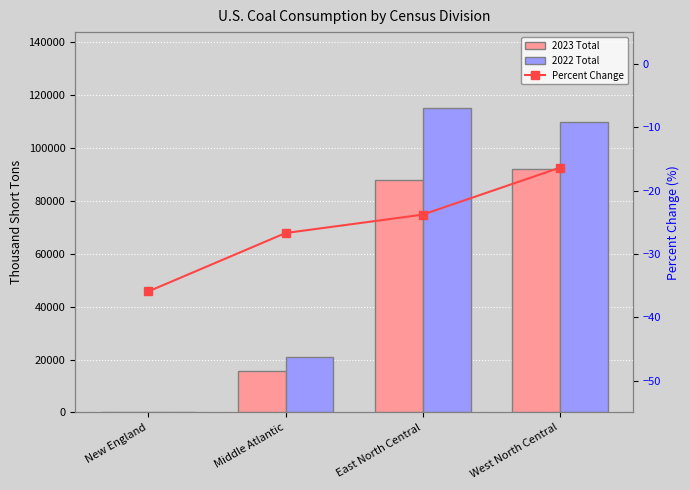

Is it true that 2023 Total equals 55394.6 at West North Central?

False